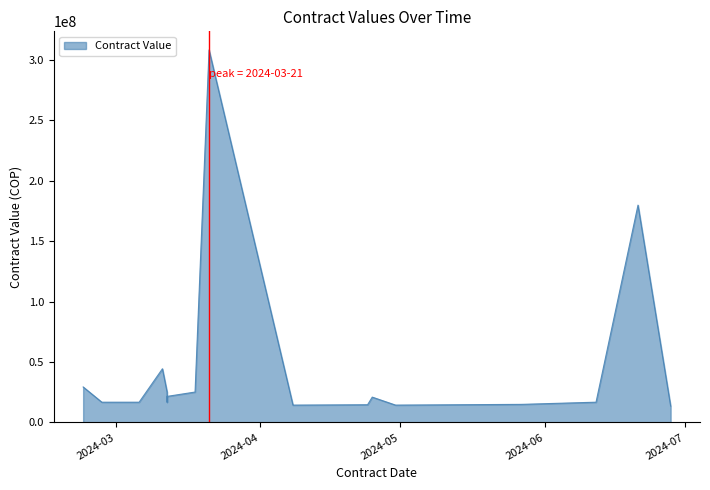

How many interior local valleys (lower than both neighbors) does the data have?

3